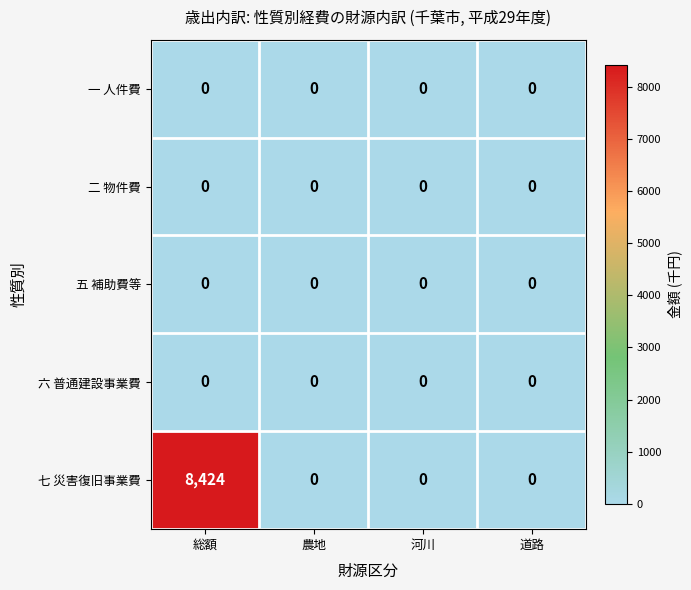

What is the difference between the highest and lowest values at 総額?

8424